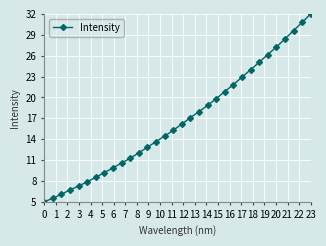

Does the chart display data point markers on the line(s)?

Yes